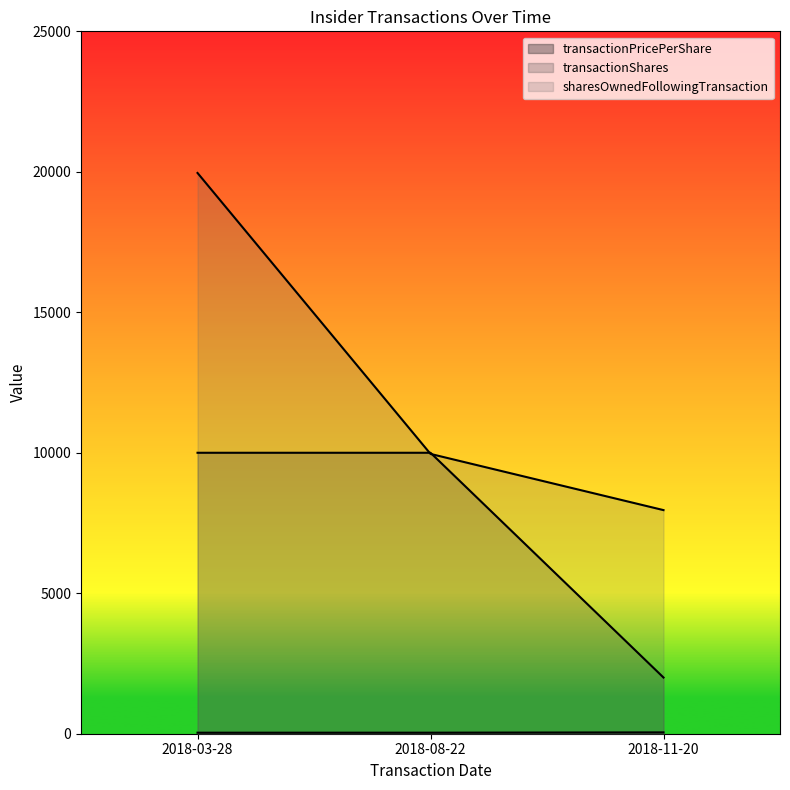

At which label does transactionPricePerShare reach its peak?

2018-11-20